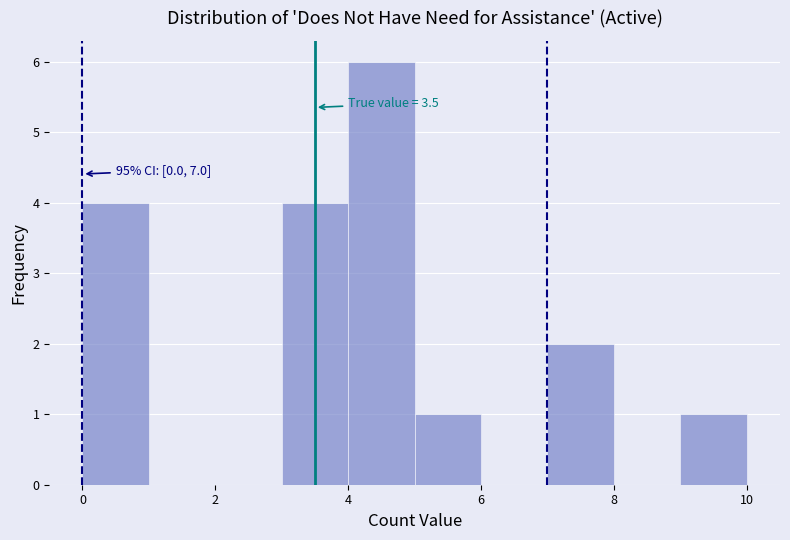

Which range on the x-axis has the tallest bar?

4 to 5